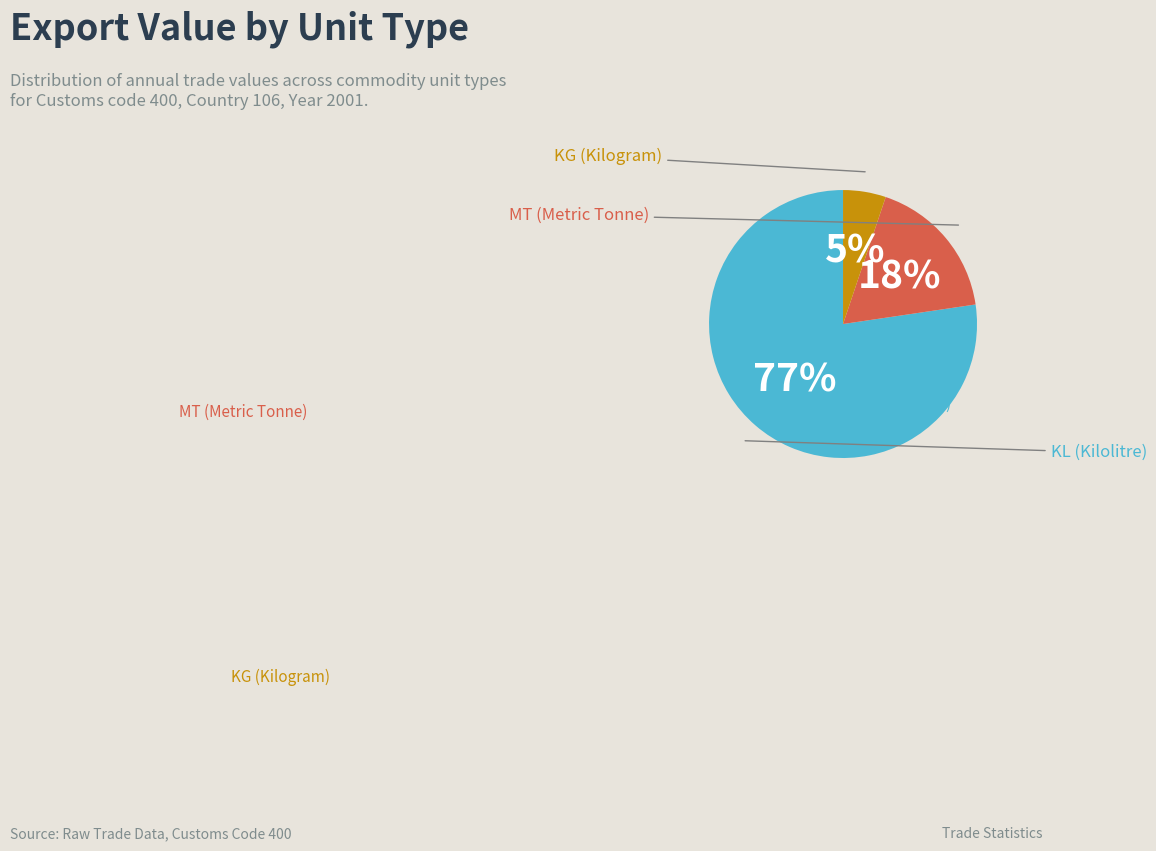

To the nearest percent, what is the difference between the largest and smallest slice percentages?

72%